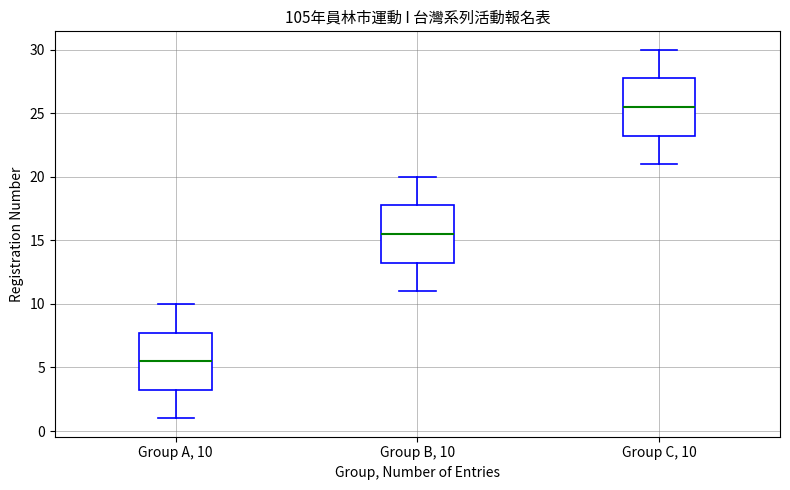

Reading left to right, transcribe this box plot: for each box, give where its median line is, the range the box spans, and where its two whiskers end, as read against the y-axis. The values are not printed on the chart, so give them approximately, as read against the axis.

Group A, 10: median 5.5, box 3.5 to 8.0, whiskers 1.0 to 10.0
Group B, 10: median 15.5, box 13.5 to 18.0, whiskers 11.0 to 20.0
Group C, 10: median 25.5, box 23.5 to 28.0, whiskers 21.0 to 30.0